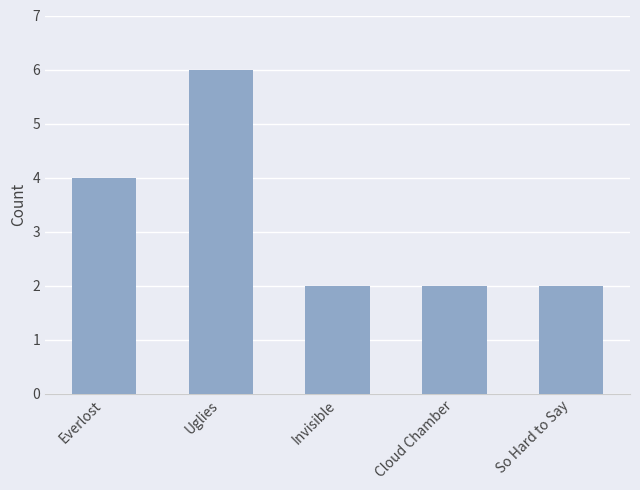

What is the minimum value shown in the chart?

2